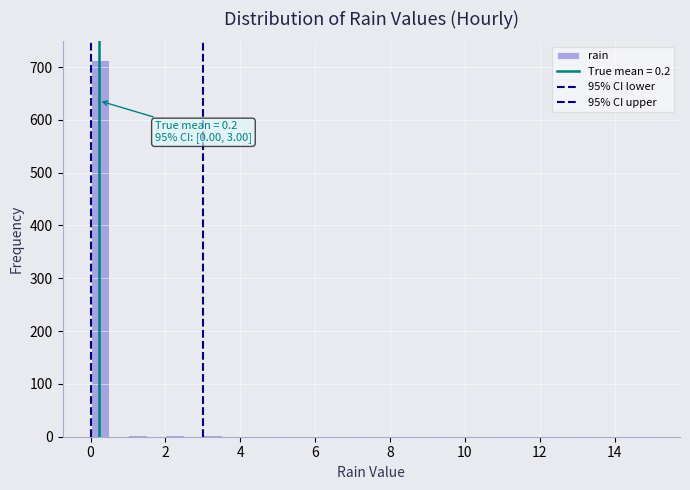

Around what value on the x-axis is the tallest bar? Give the approximate position of its centre, as read against the axis.

0.2